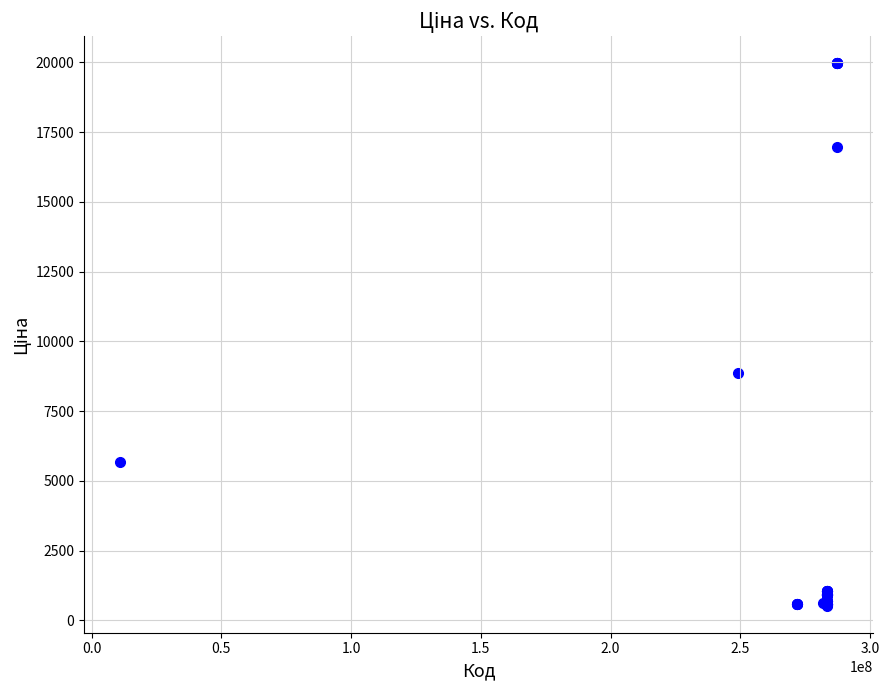

What Y value in the scatter plot is closest to 10247?

8856.7